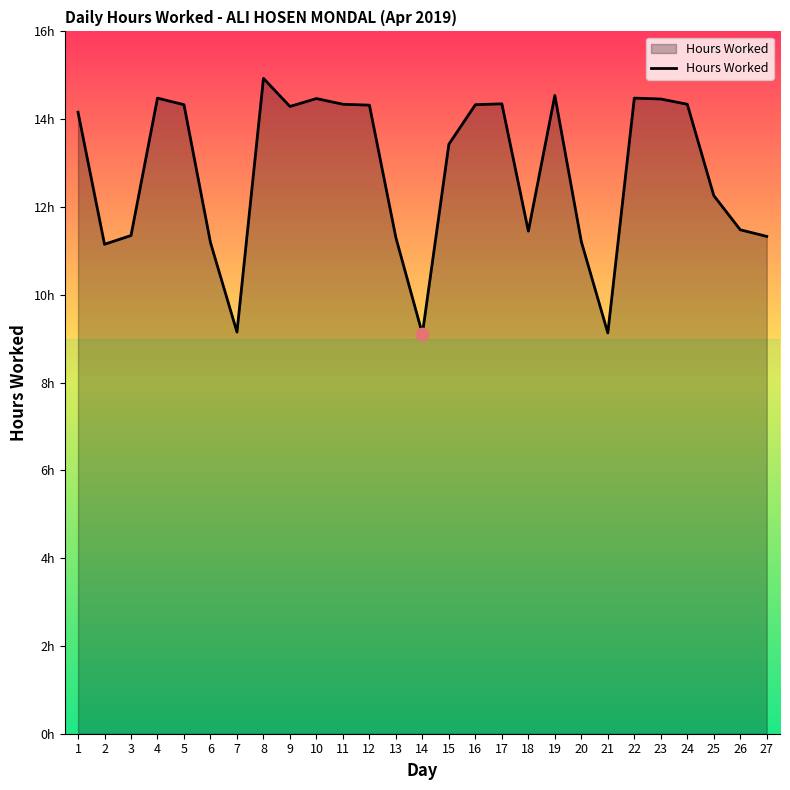

Is this an area chart (filled region under the line)?

Yes